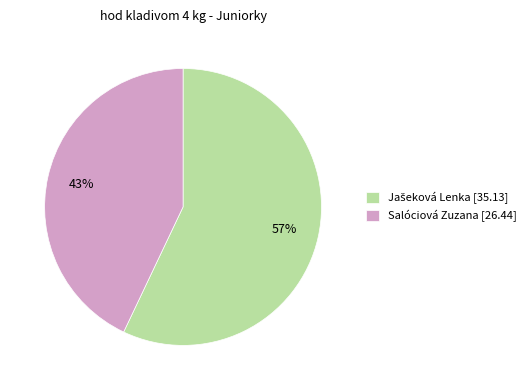

Is it true that Salóciová Zuzana [26.44] is 43% of the pie?

True